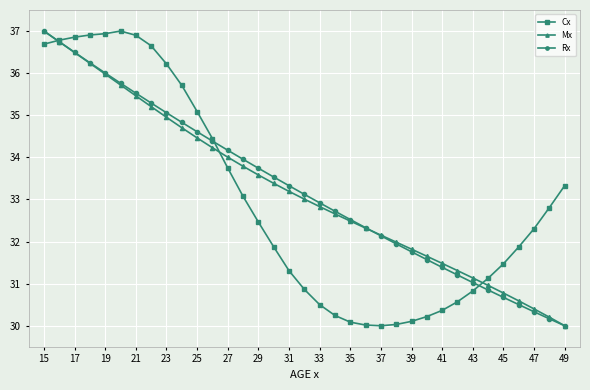

What is the value of the Rx point at the 26th from the left?

31.6